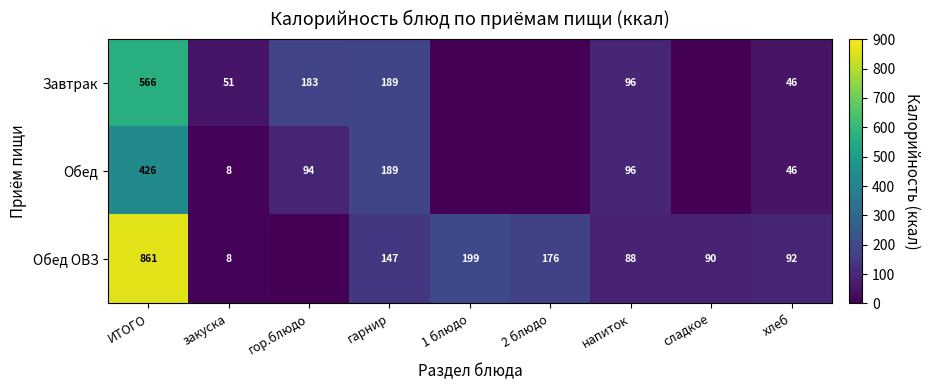

At how many categories does at least one series exceed 141?

5